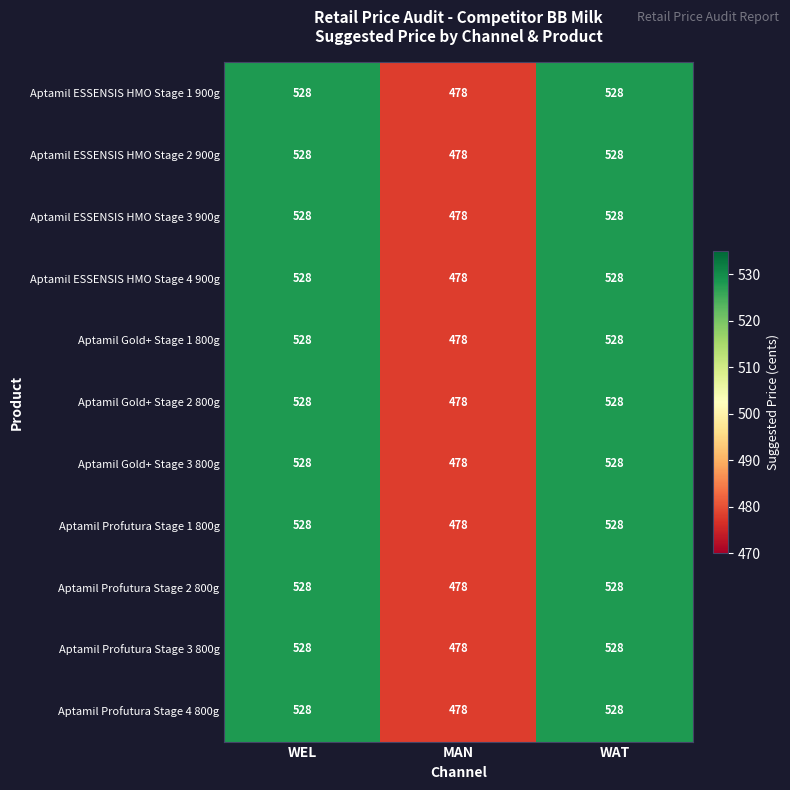

Is the value of Aptamil ESSENSIS HMO Stage 4 900g at MAN greater than the value of Aptamil Profutura Stage 1 800g at WAT?

No